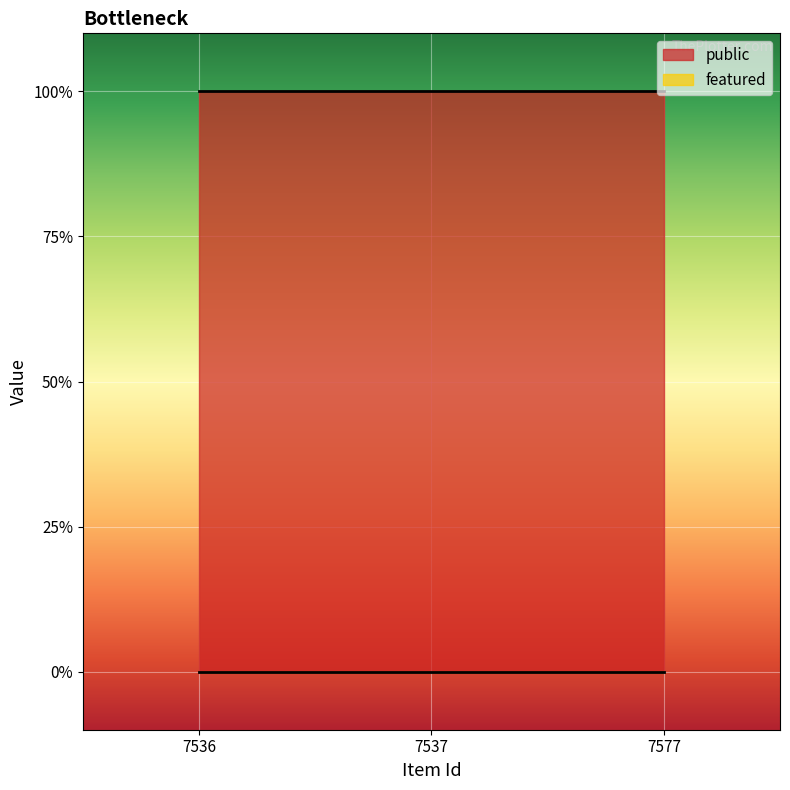

The value of featured at 7577 is 0. True or false?

True